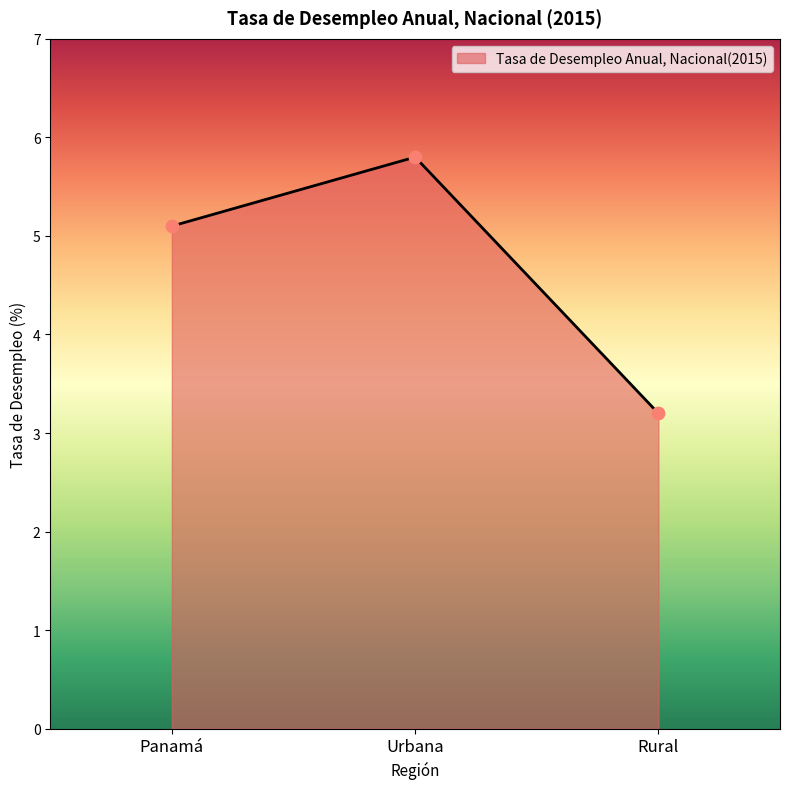

What is the ratio of the value at Panamá to the value at Urbana?

0.9